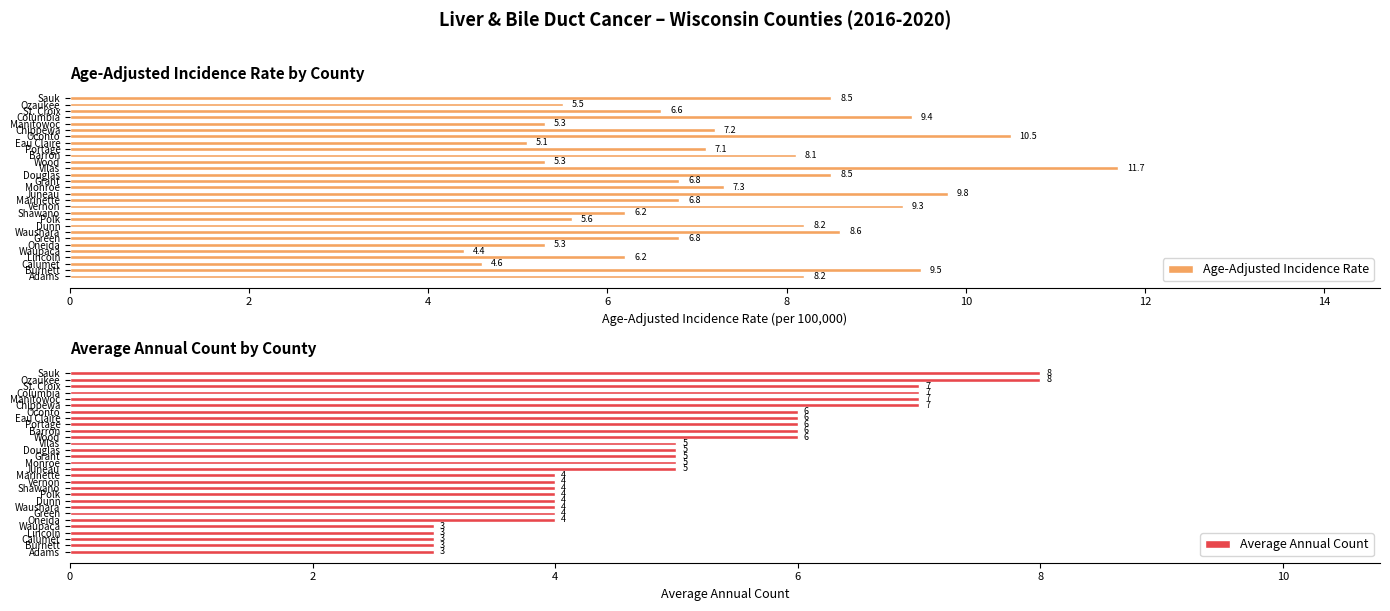

The value of Age-Adjusted Incidence Rate at Calumet is 2.5. True or false?

False